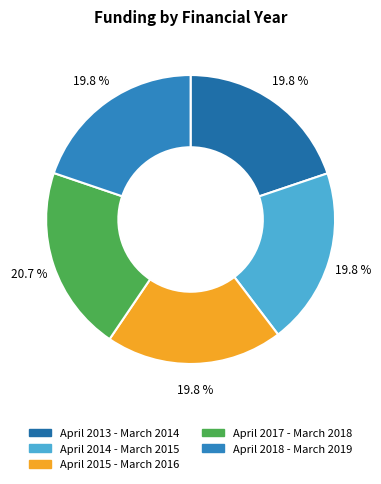

Count the number of slices in the pie.

5